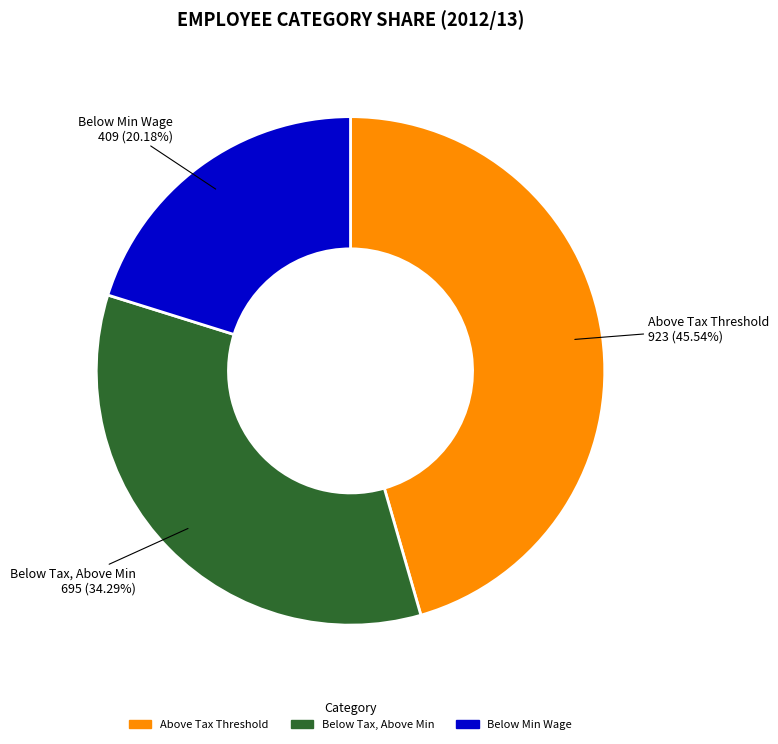

Combined, do Above Tax Threshold and Below Tax, Above Min account for over 50%?

Yes